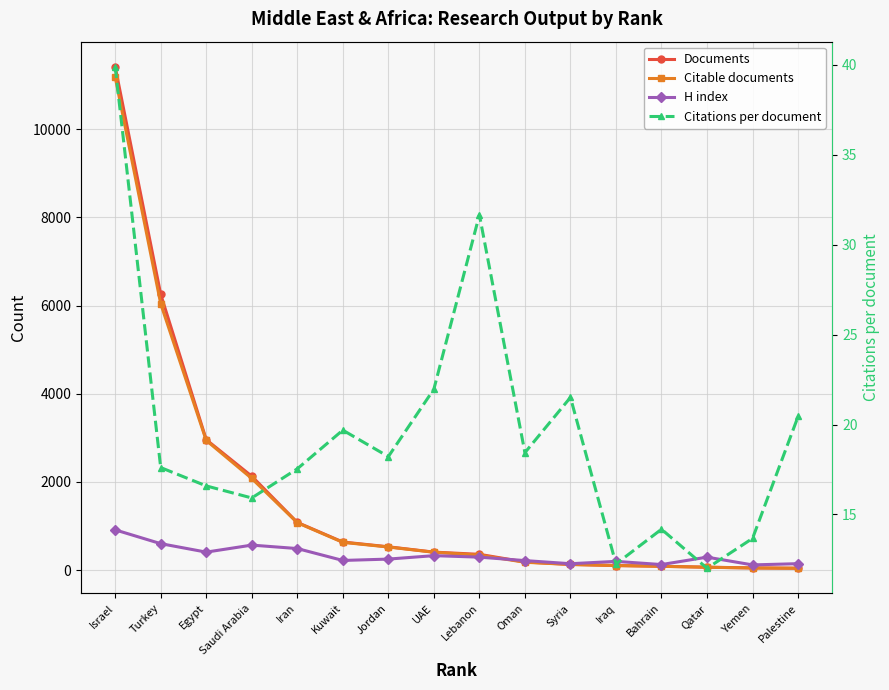

Where is H index nearest to the value 516?

Iran